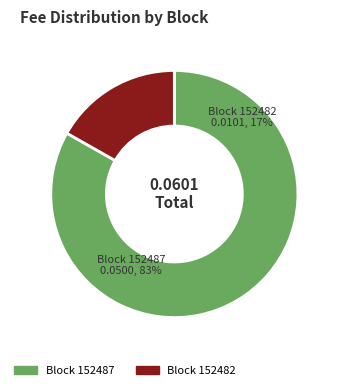

Is 152482 the majority of the pie?

No